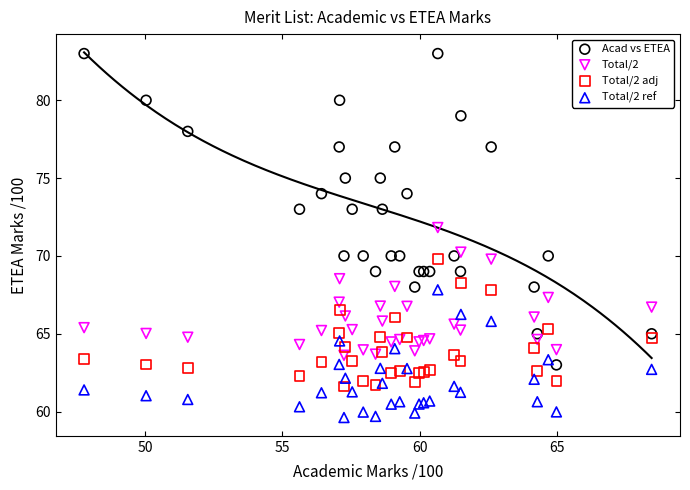

Which series reaches the minimum Y coordinate?

Total/2 ref